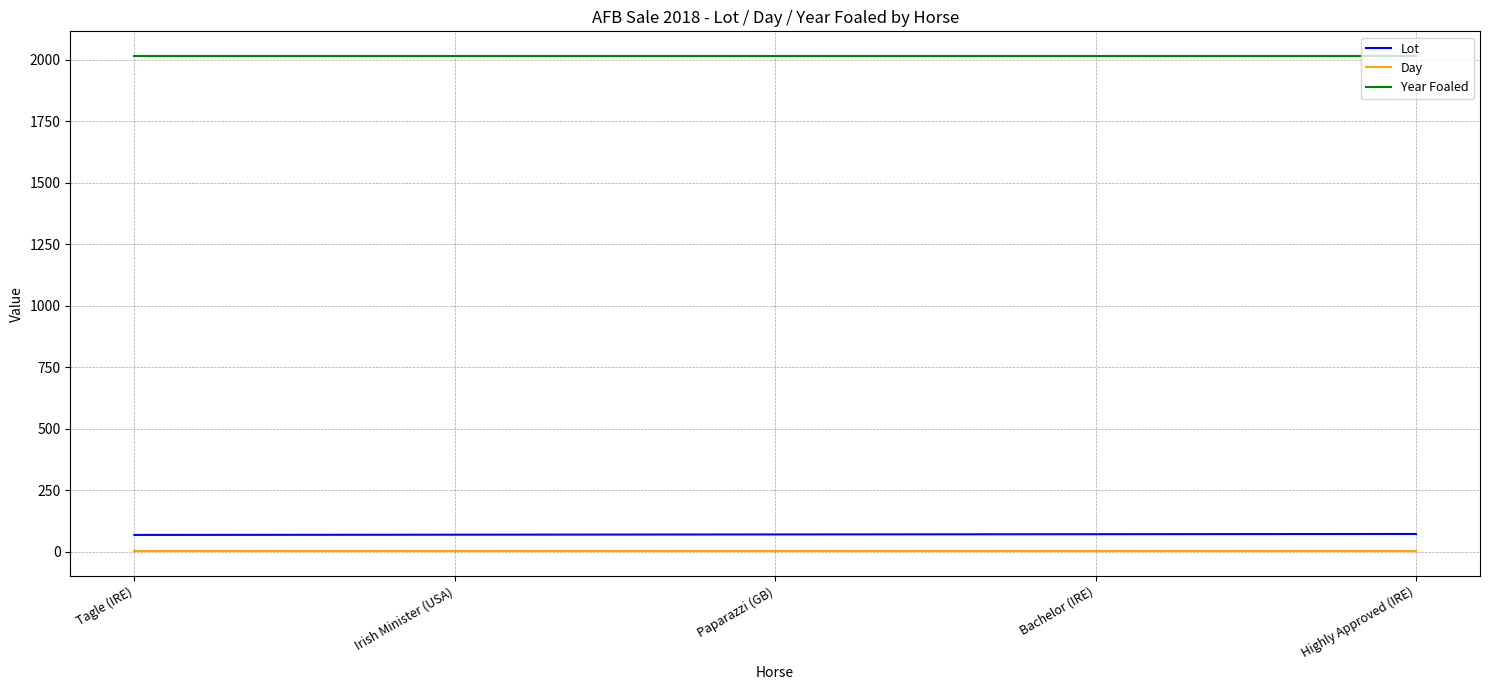

The value of Year Foaled at Paparazzi (GB) is 1372. True or false?

False